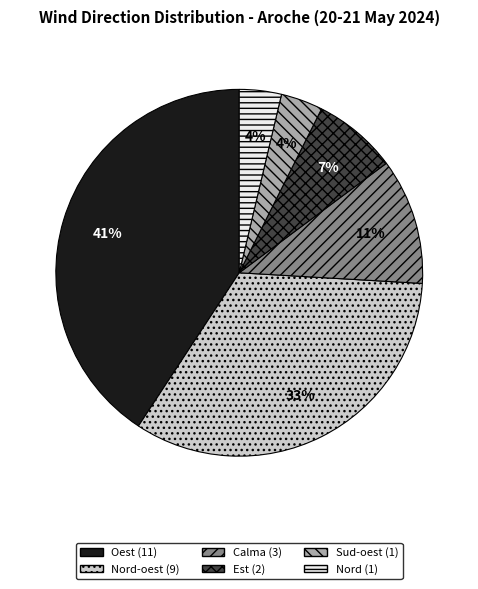

To the nearest percent, what is the average slice percentage?

17%